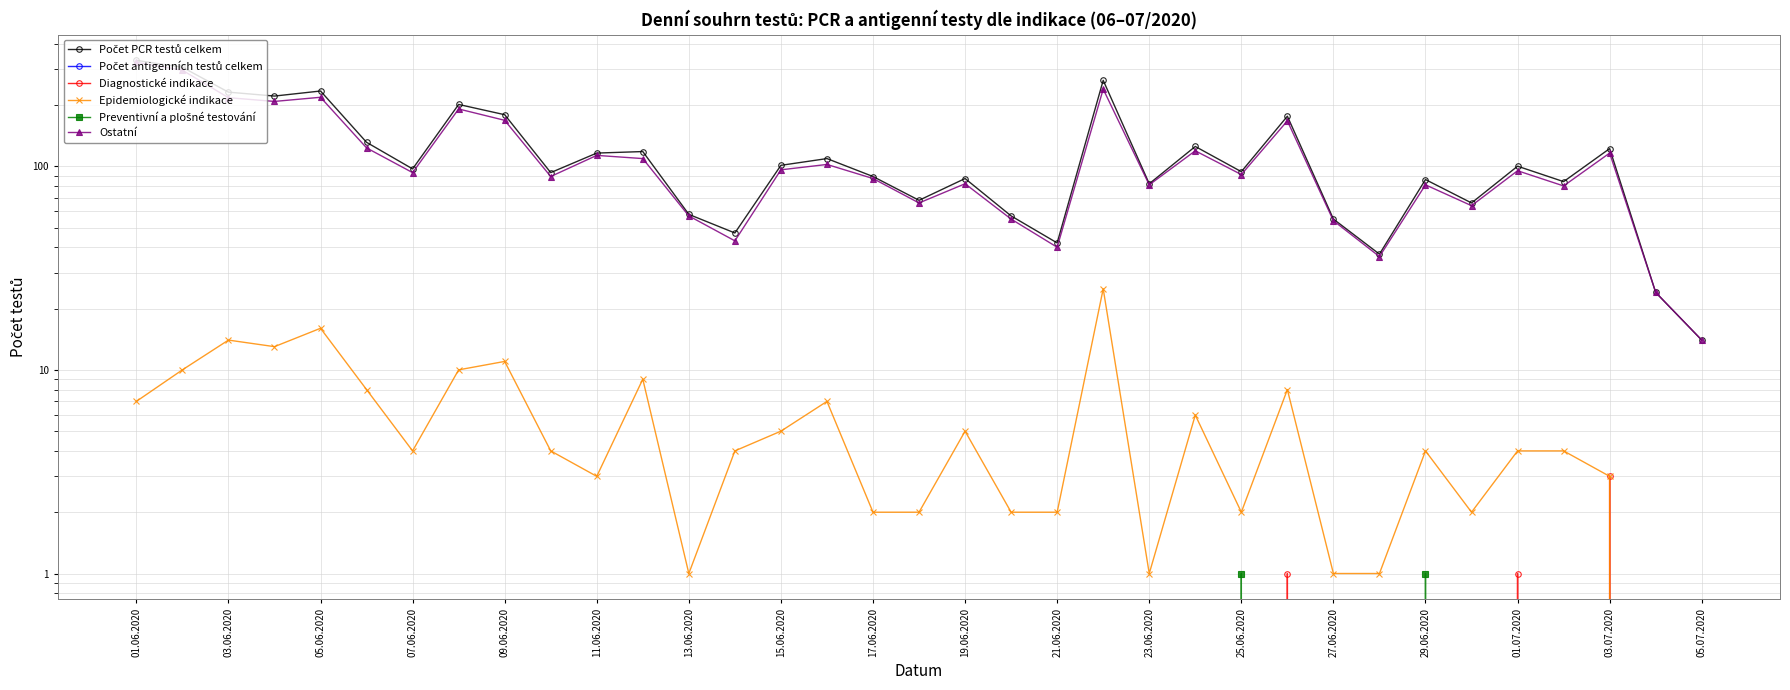

In Preventivní a plošné testování, how many points are higher than both neighbors (excluding endpoints)?

2